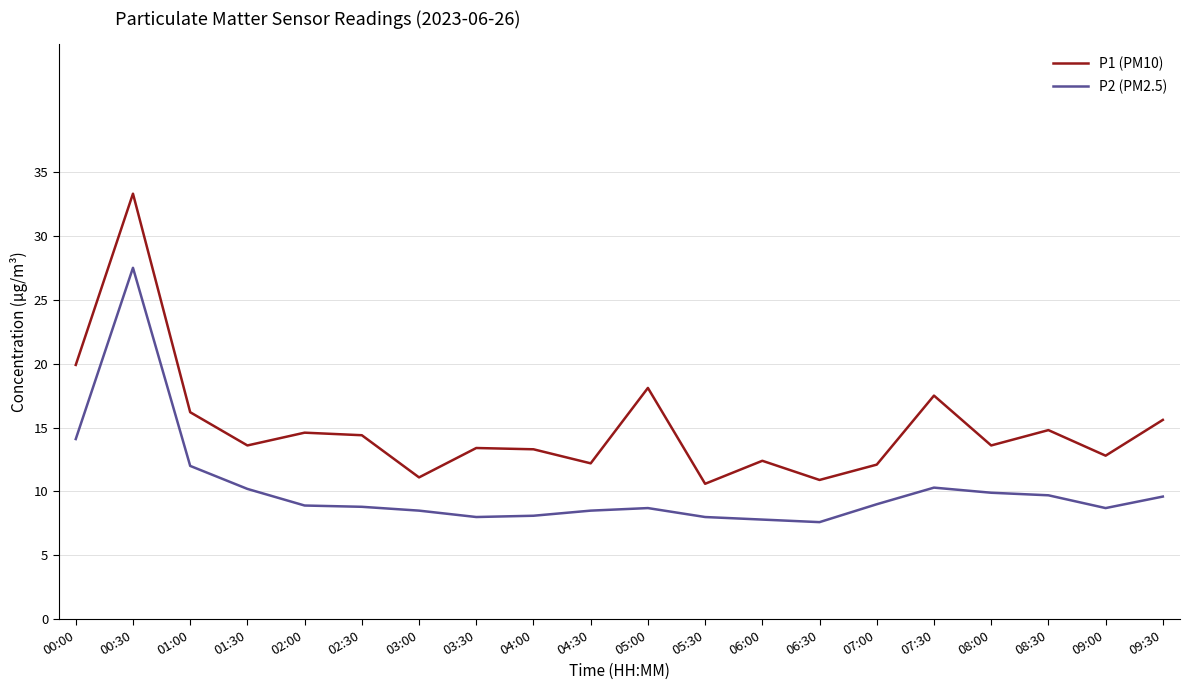

True or false: P2 (PM2.5) has a value of 3.9 at 00:00.

False